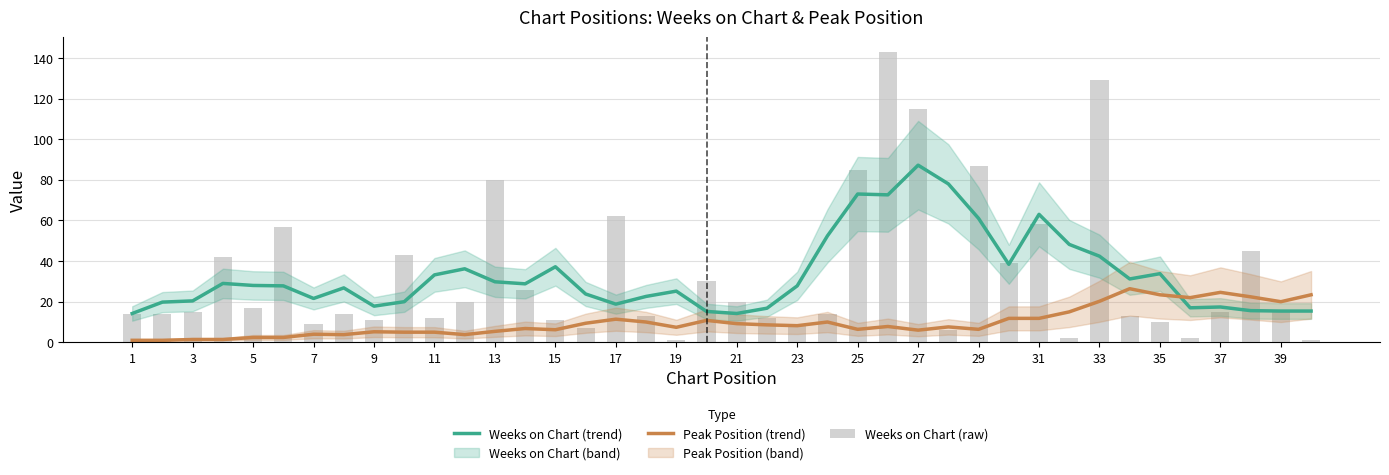

How many values in the Weeks on Chart (raw) series exceed 15?

18